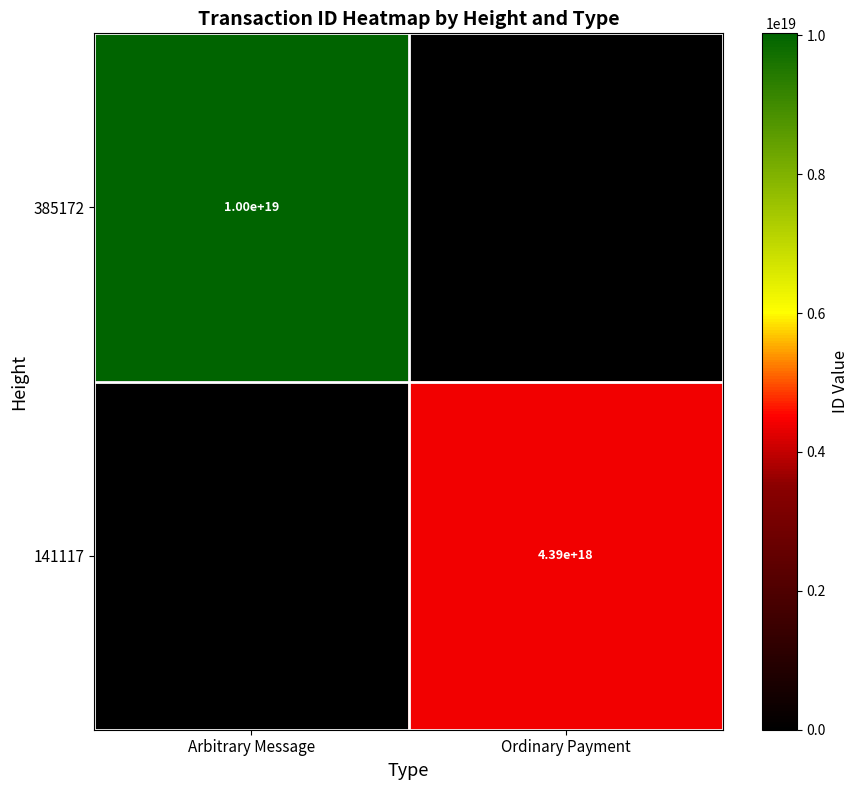

The value of 141117 at Ordinary Payment is 2351778016186931200. True or false?

False